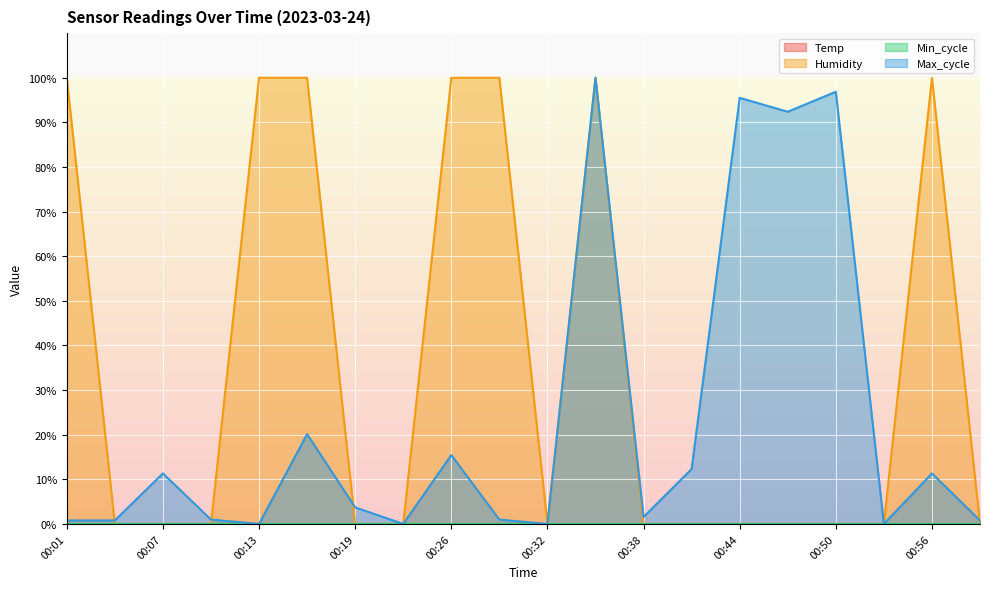

True or false: Min_cycle (line) has a value of 0.0 at 00:13.

True